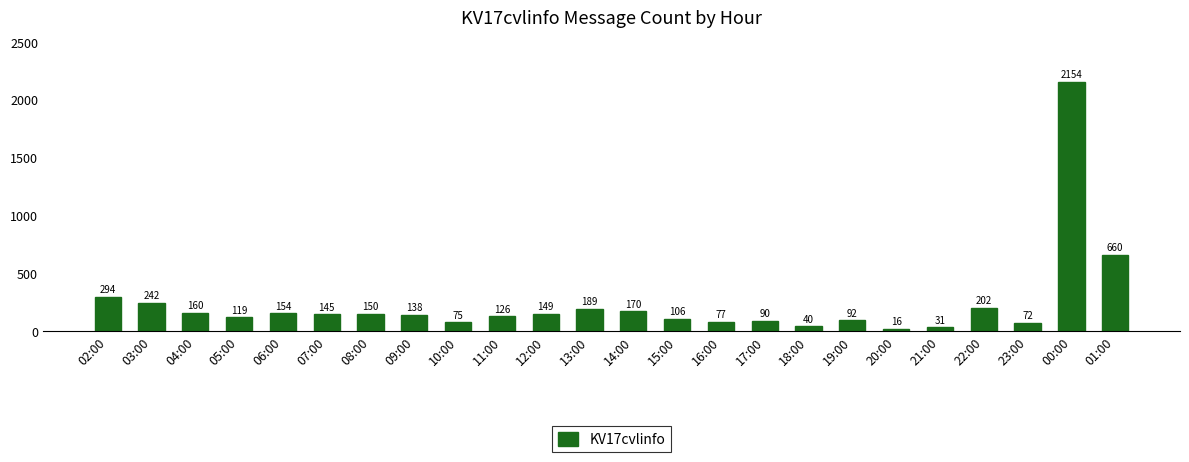

The value at 01:00 is 660. True or false?

True